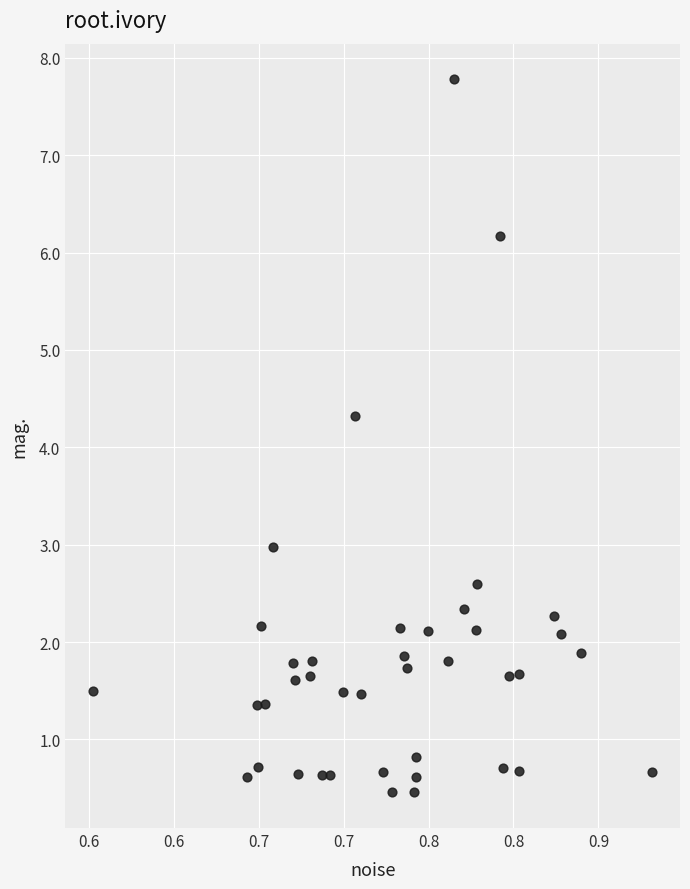

What is the range of X values (max minus min)?

0.3